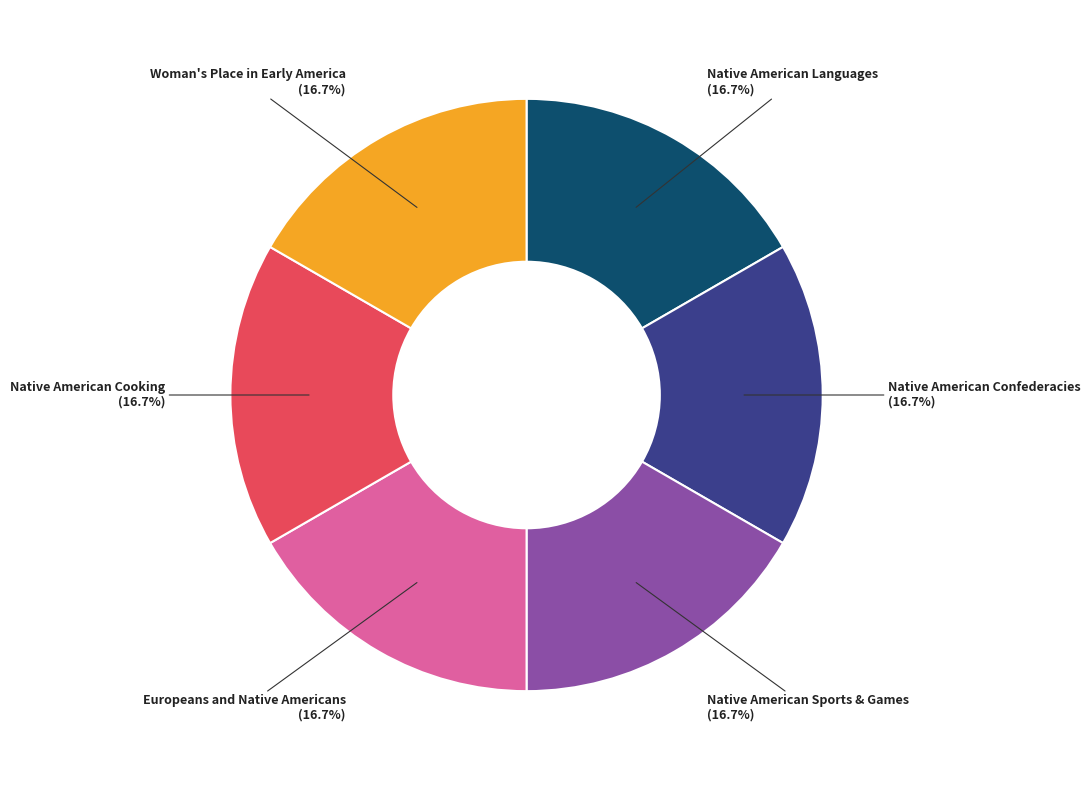

Is the sum of Native American Cooking and Europeans and Native Americans greater than half?

No